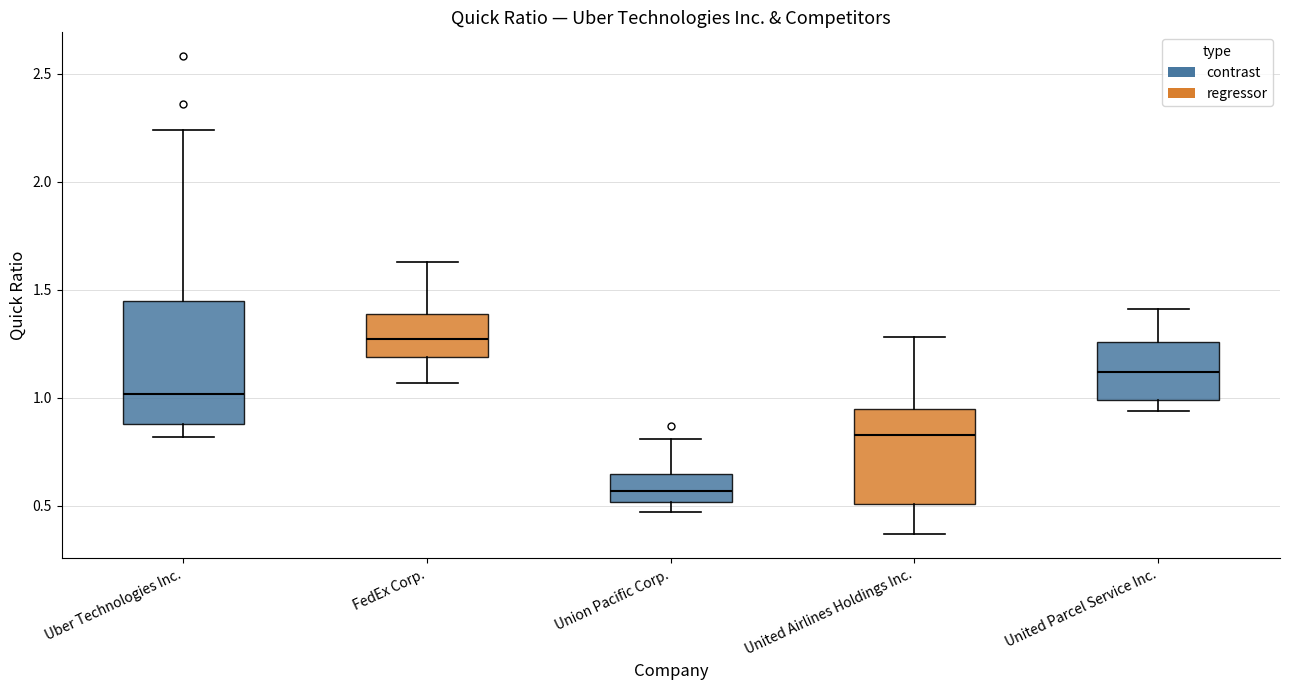

Reading left to right, read every box against the y-axis: the position of its median line, the range the box covers, and the ends of its whiskers. The values are not printed on the chart, so give them approximately, as read against the axis.

Uber Technologies Inc.: median 1.00, box 0.90 to 1.45, whiskers 0.80 to 2.25
FedEx Corp.: median 1.25, box 1.20 to 1.40, whiskers 1.05 to 1.65
Union Pacific Corp.: median 0.55, box 0.50 to 0.65, whiskers 0.45 to 0.80
United Airlines Holdings Inc.: median 0.85, box 0.50 to 0.95, whiskers 0.35 to 1.30
United Parcel Service Inc.: median 1.10, box 1.00 to 1.25, whiskers 0.95 to 1.40